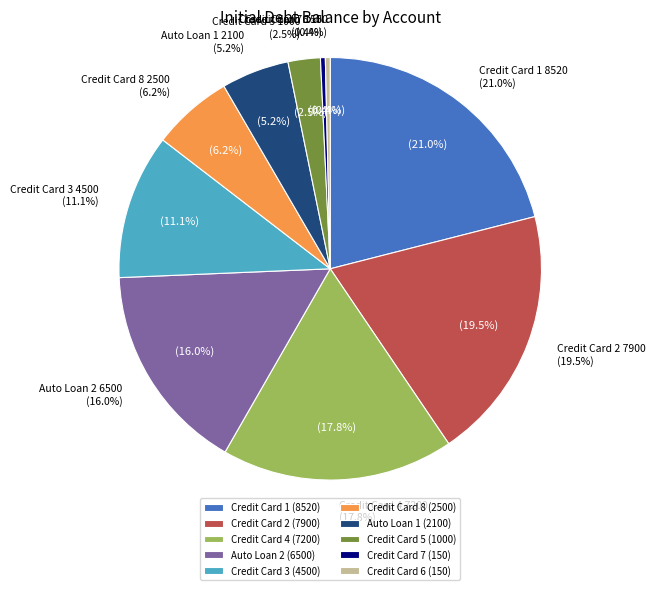

To the nearest percent, what portion does Credit Card 1 represent?

21%